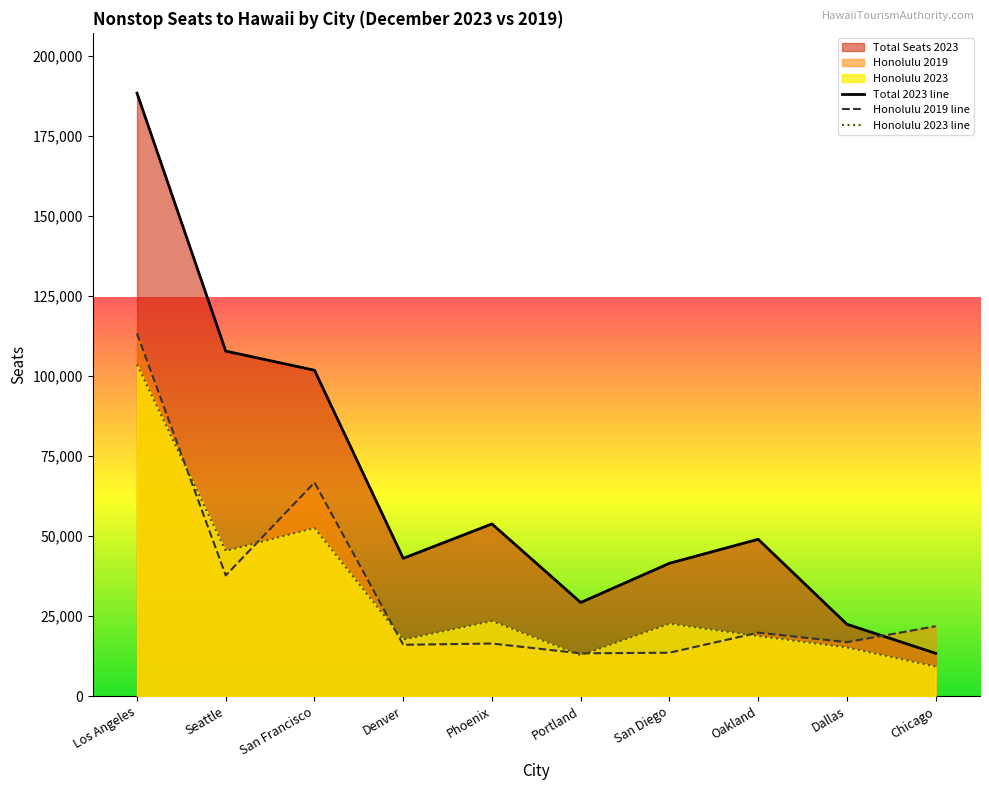

The Honolulu 2023 line series shows 12770 at Portland. True or false?

True